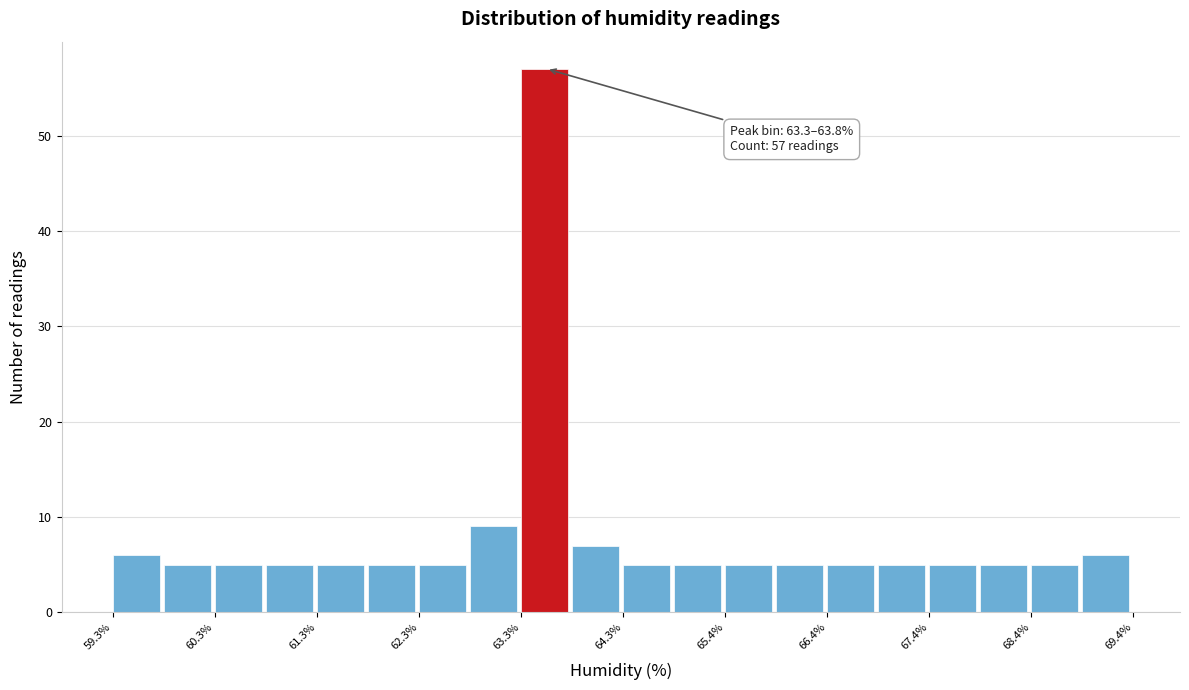

Read against the x-axis, roughly where is the centre of the tallest bar?

63.6